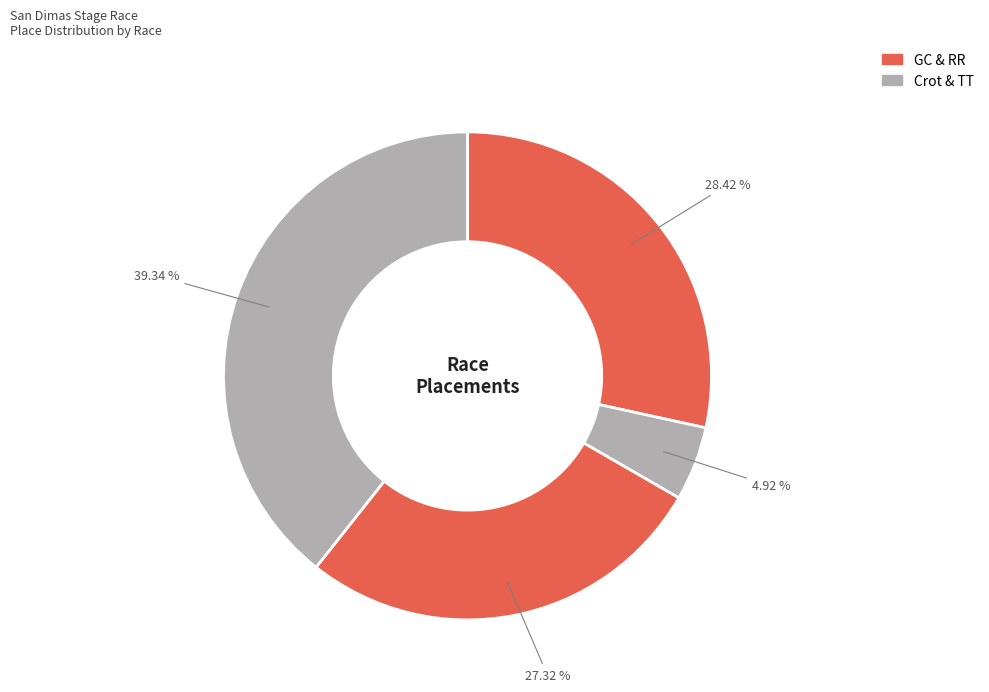

How many slices are in this pie chart?

4